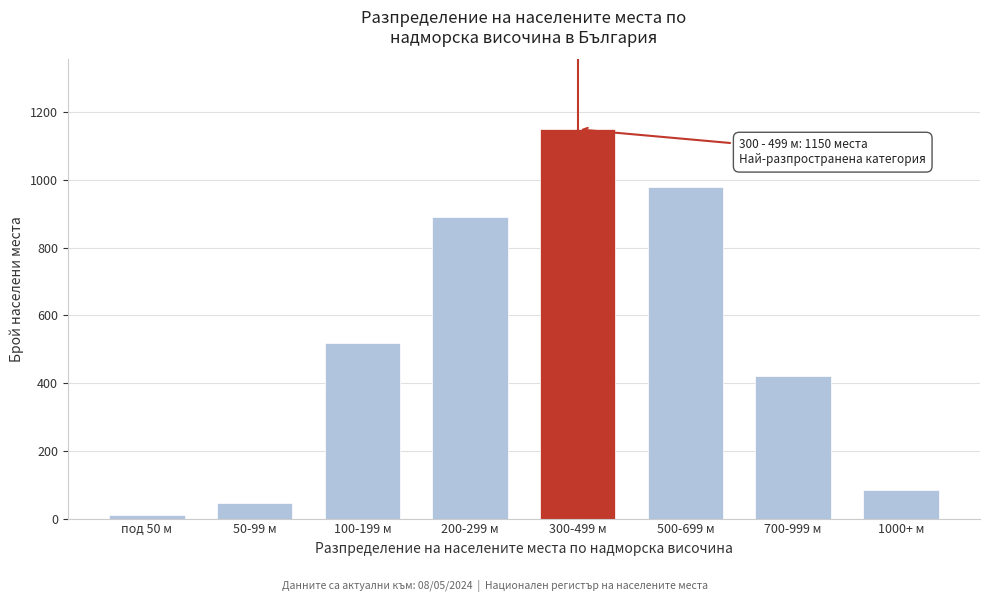

Reading left to right, extract all data points from this chart.

под 50 м=12	50-99 м=45	100-199 м=520	200-299 м=890	300-499 м=1150	500-699 м=980	700-999 м=420	1000+ м=85